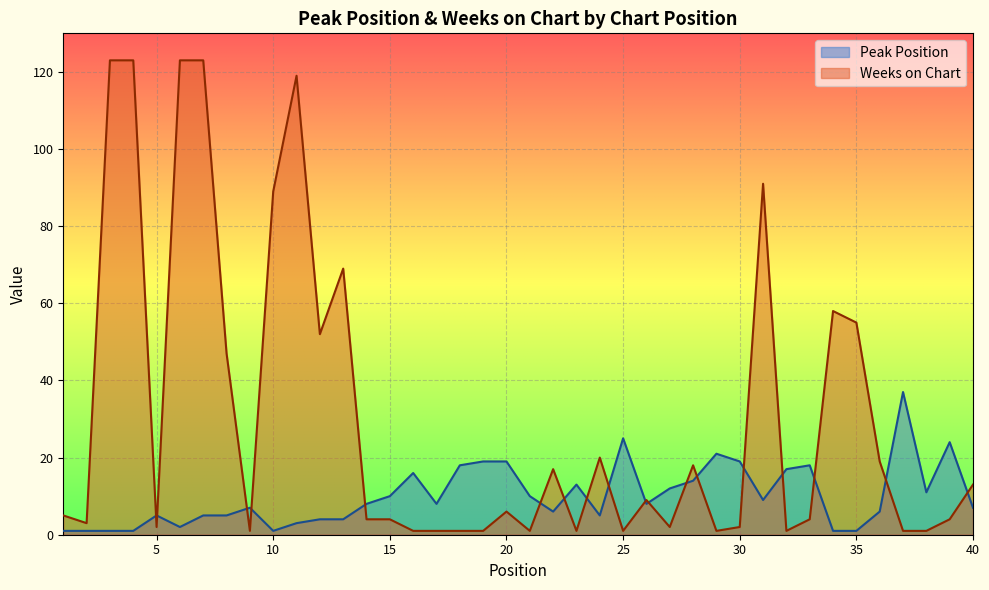

How many lines are shown in the chart?

2